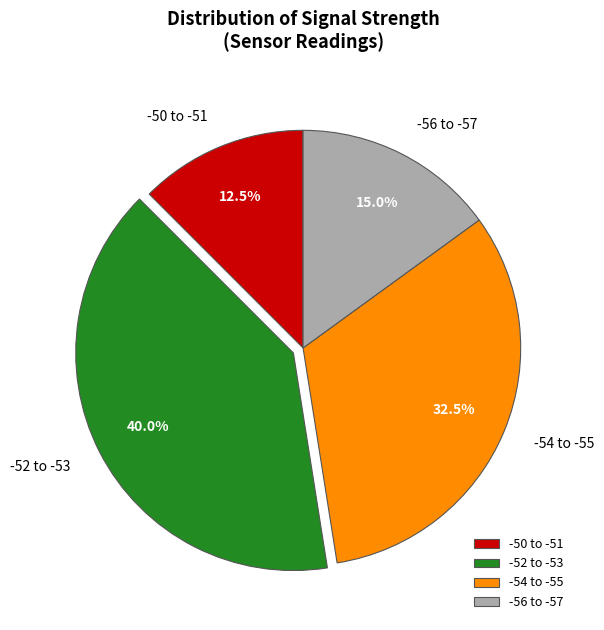

Approximately how many times larger is the value at -52 to -53 compared to -50 to -51?

3.2